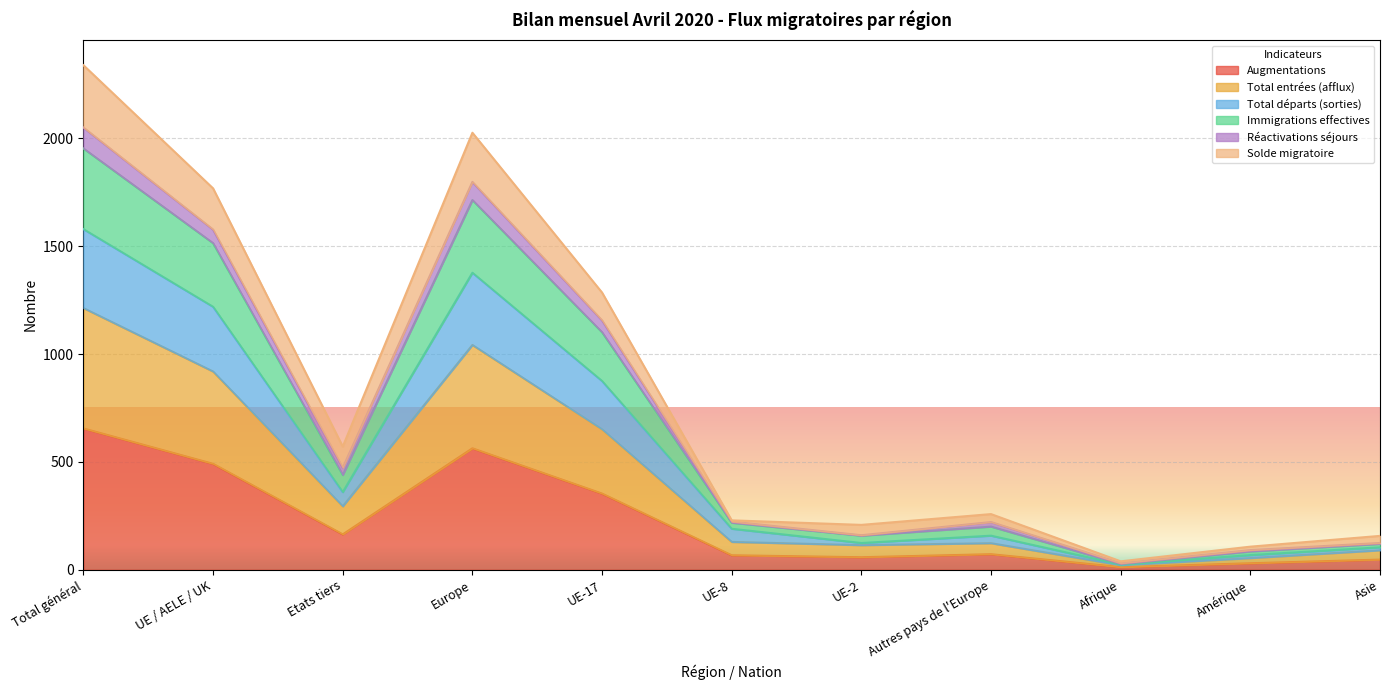

What is the maximum value for Augmentations?

655